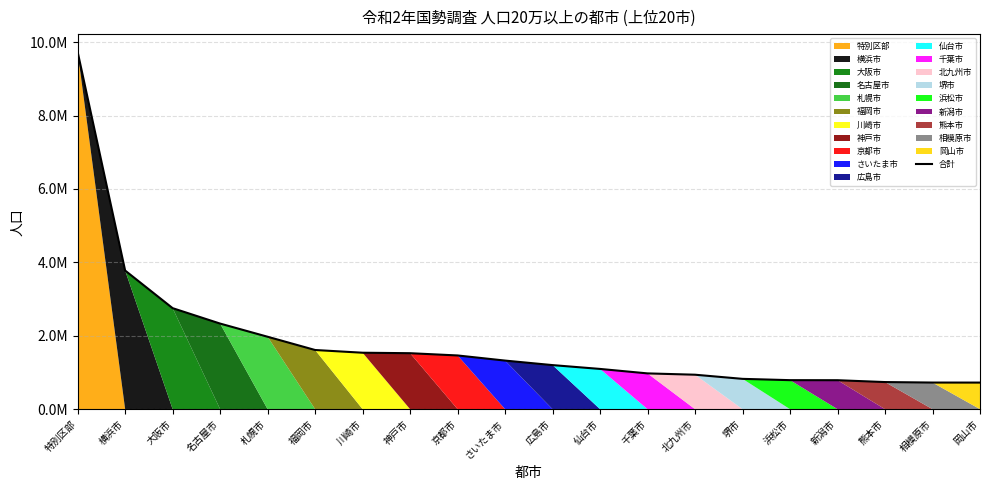

Reading left to right, what are all the values shown in this chart?

9733276	3777491	2752412	2332176	1973395	1612392	1538262	1525152	1463723	1324025	1200754	1096704	974951	939029	826161	790718	789275	738865	725493	724691